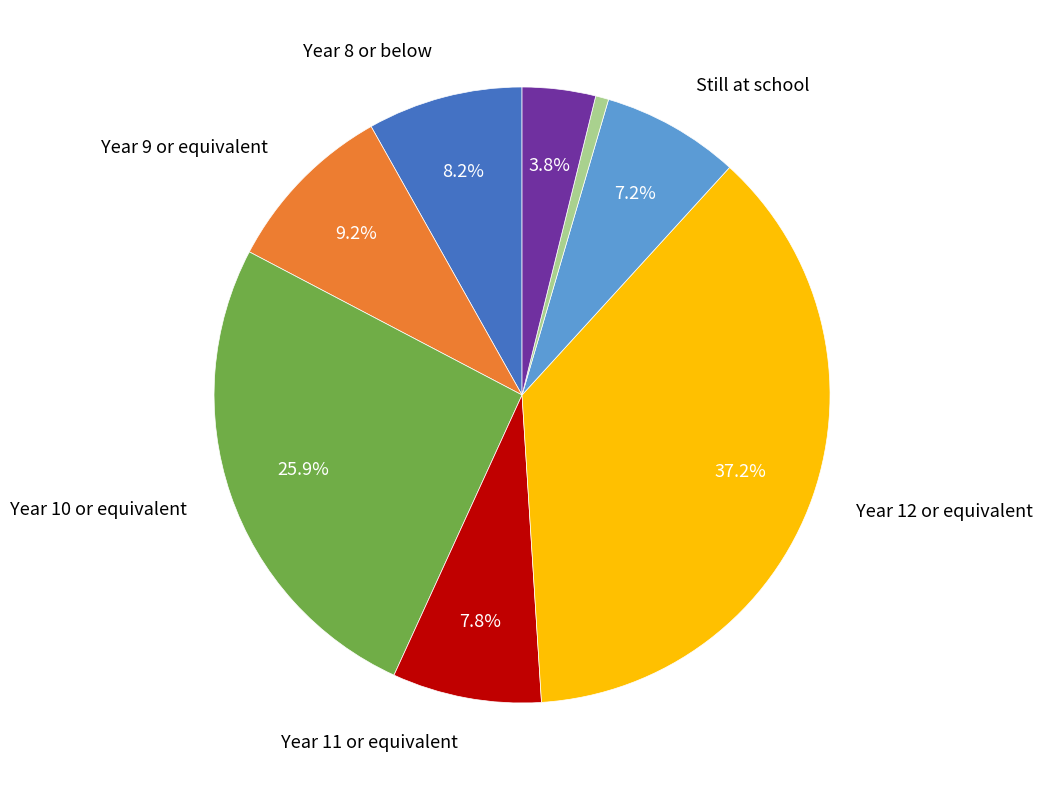

Is there any slice that represents more than half of the pie?

No